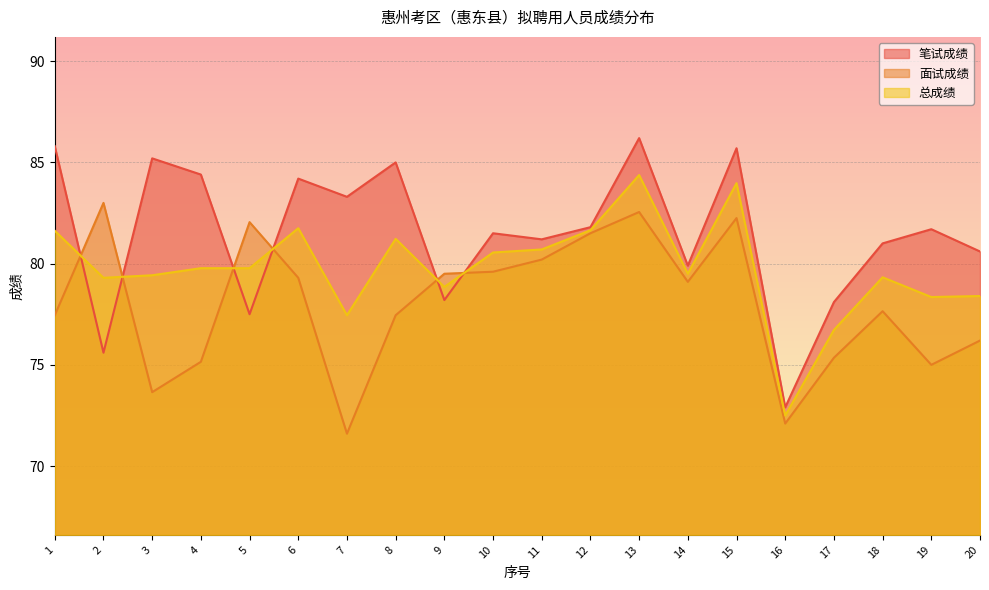

True or false: 面试成绩 has a value of 128.5 at 13.

False